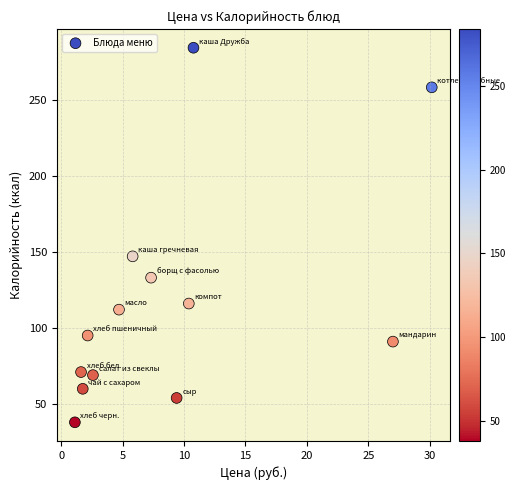

What Y value in the scatter plot is closest to 161?

147